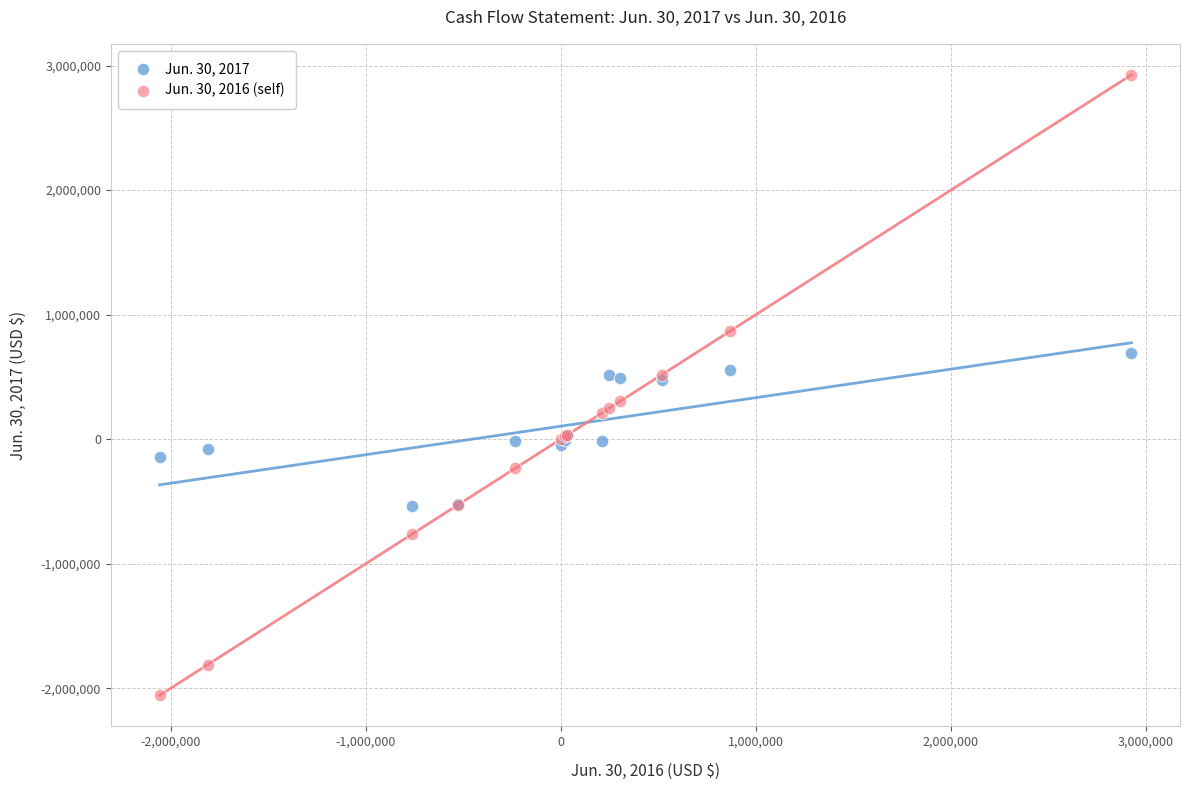

What is the X range (max minus min) for the scatter plot?

4982858